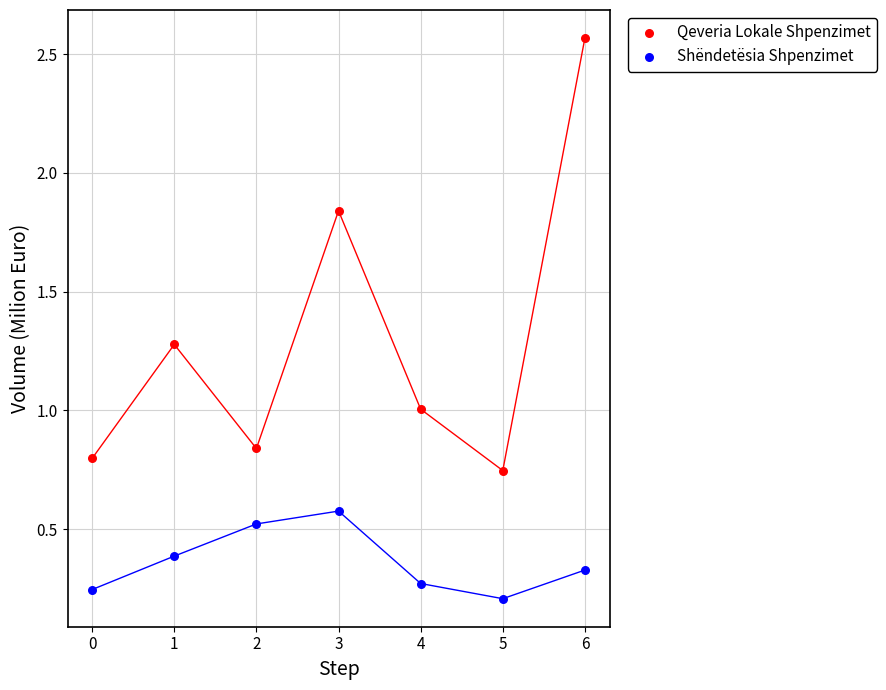

What are all the series names shown in the legend?

Qeveria Lokale Shpenzimet, Shëndetësia Shpenzimet